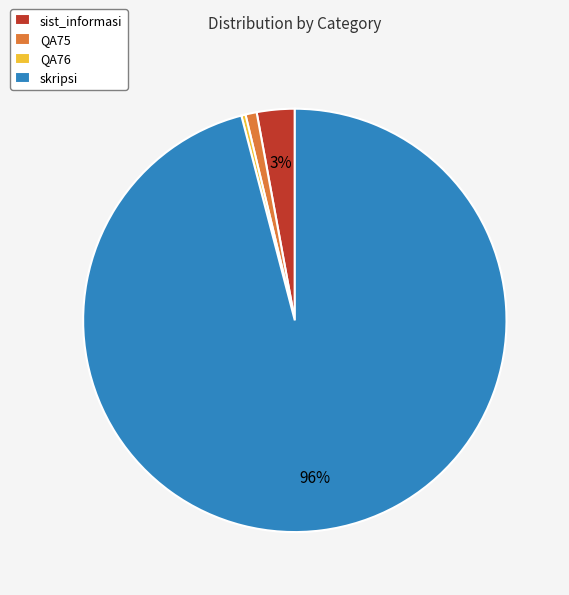

To the nearest percent, what is the difference between the largest and smallest slice percentages?

96%